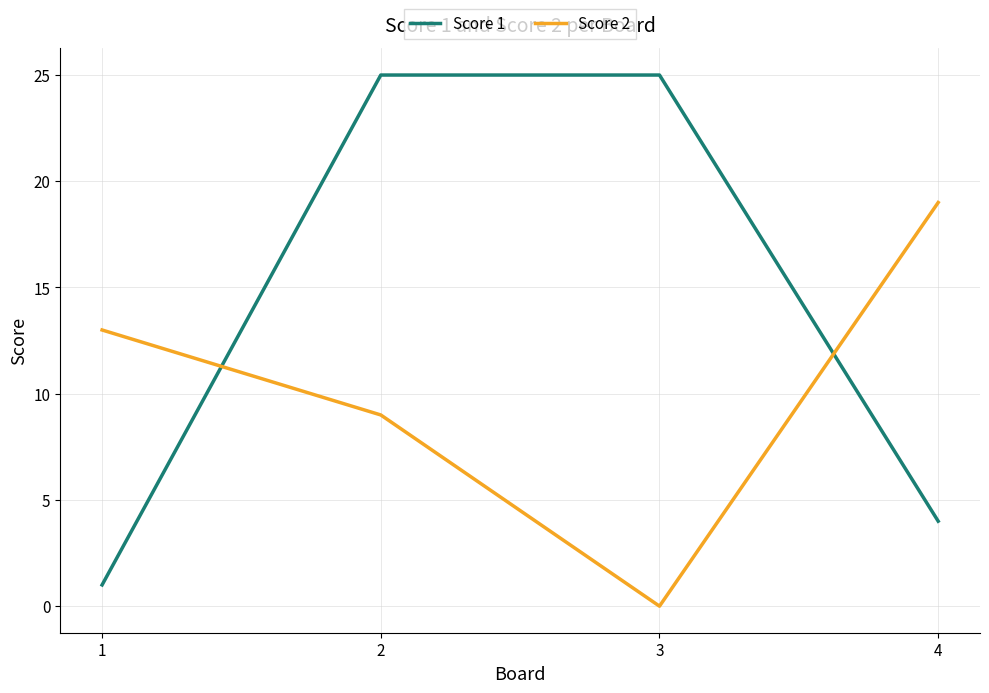

Rank the series by their average value, from highest to lowest.

Score 1, Score 2